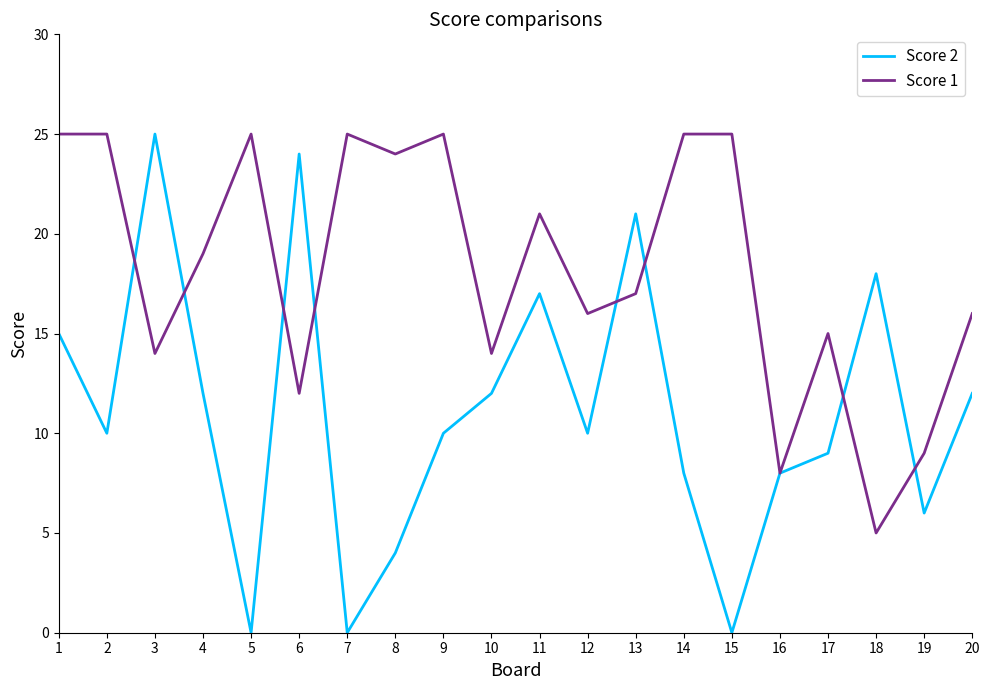

What is the highest value of the Score 2 series?

25